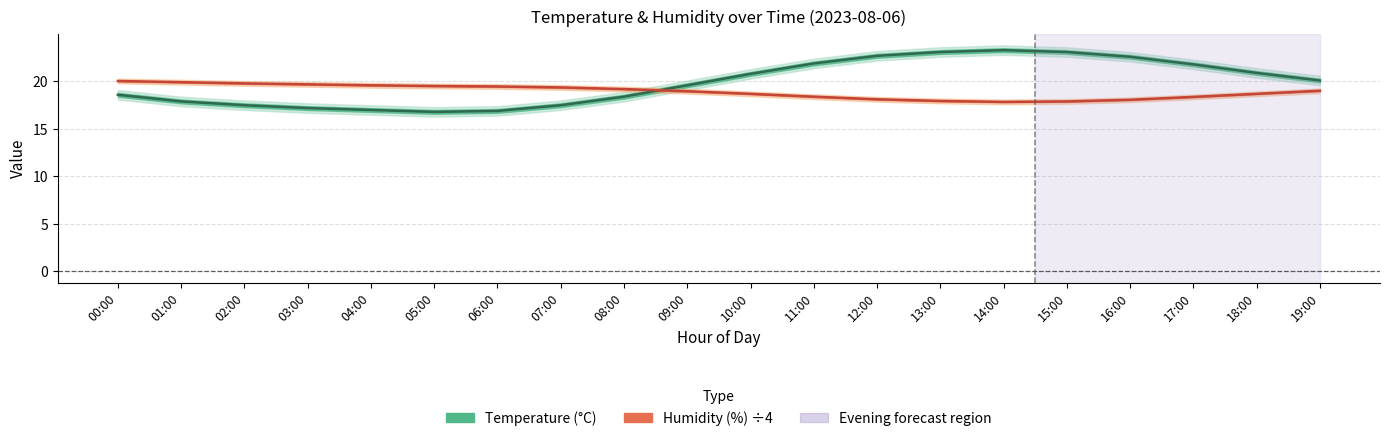

What are all the series names shown in the legend?

Temperature (°C), Humidity (%) ÷4